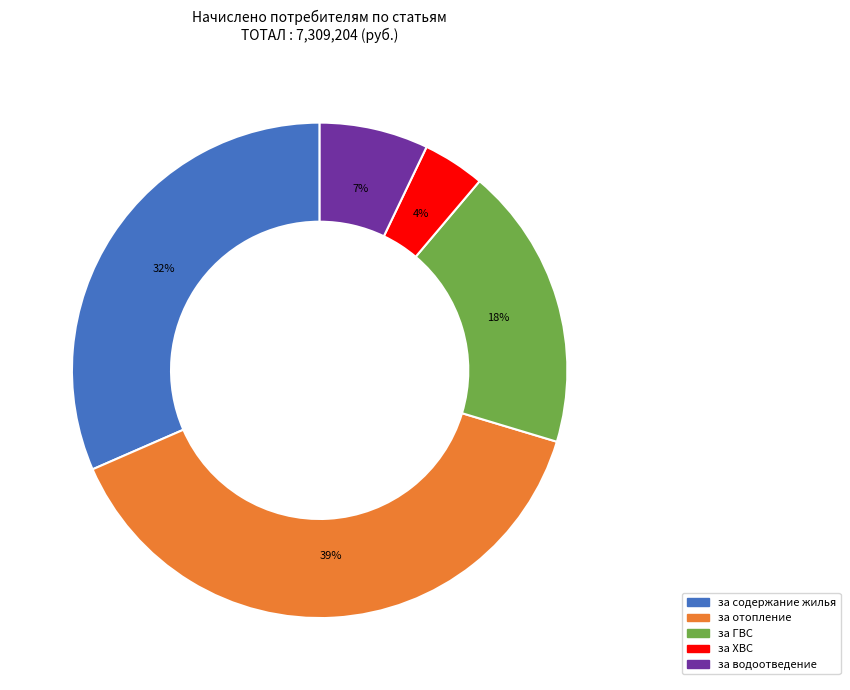

Is there any slice that represents more than half of the pie?

No